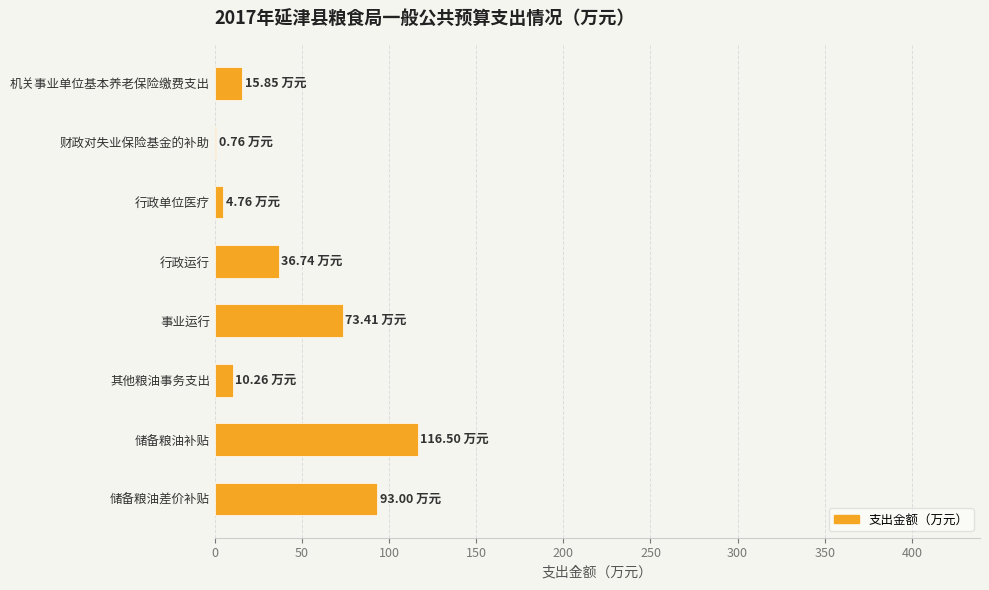

What is the ratio of the value at 行政运行 to the value at 其他粮油事务支出?

3.6